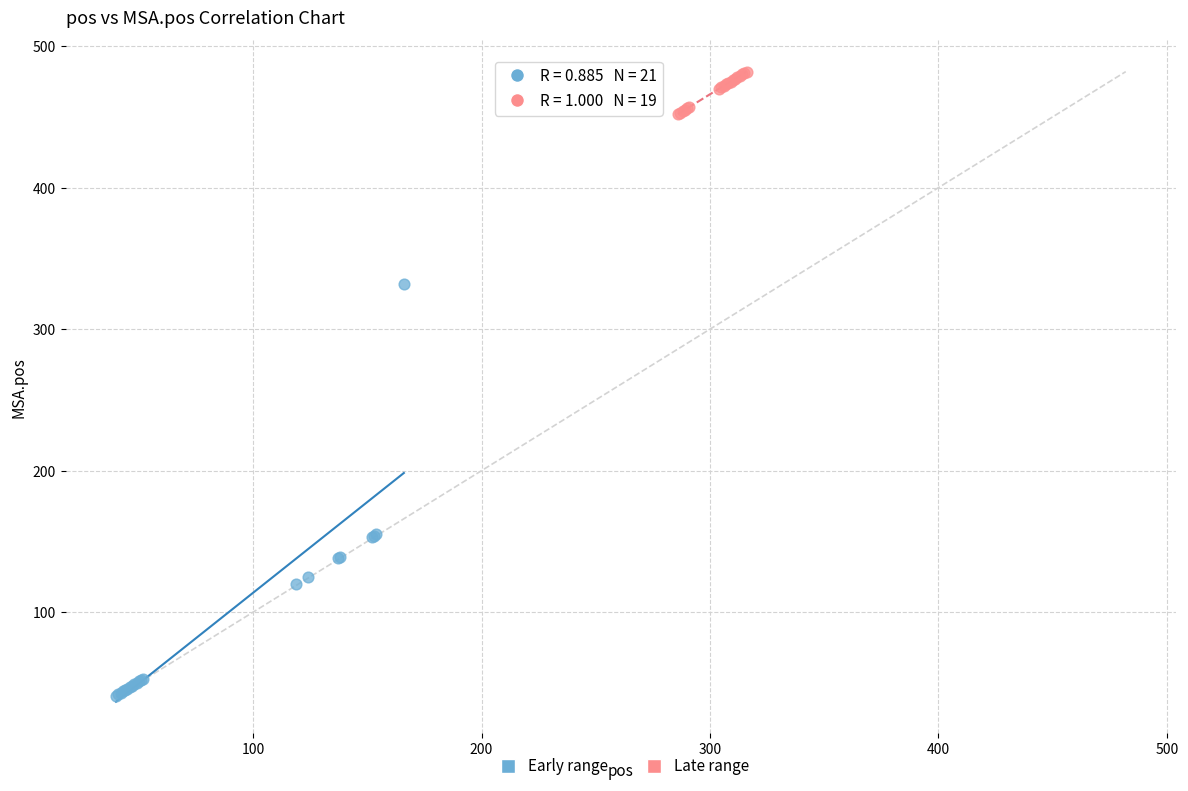

Which series reaches the minimum Y coordinate?

Early range